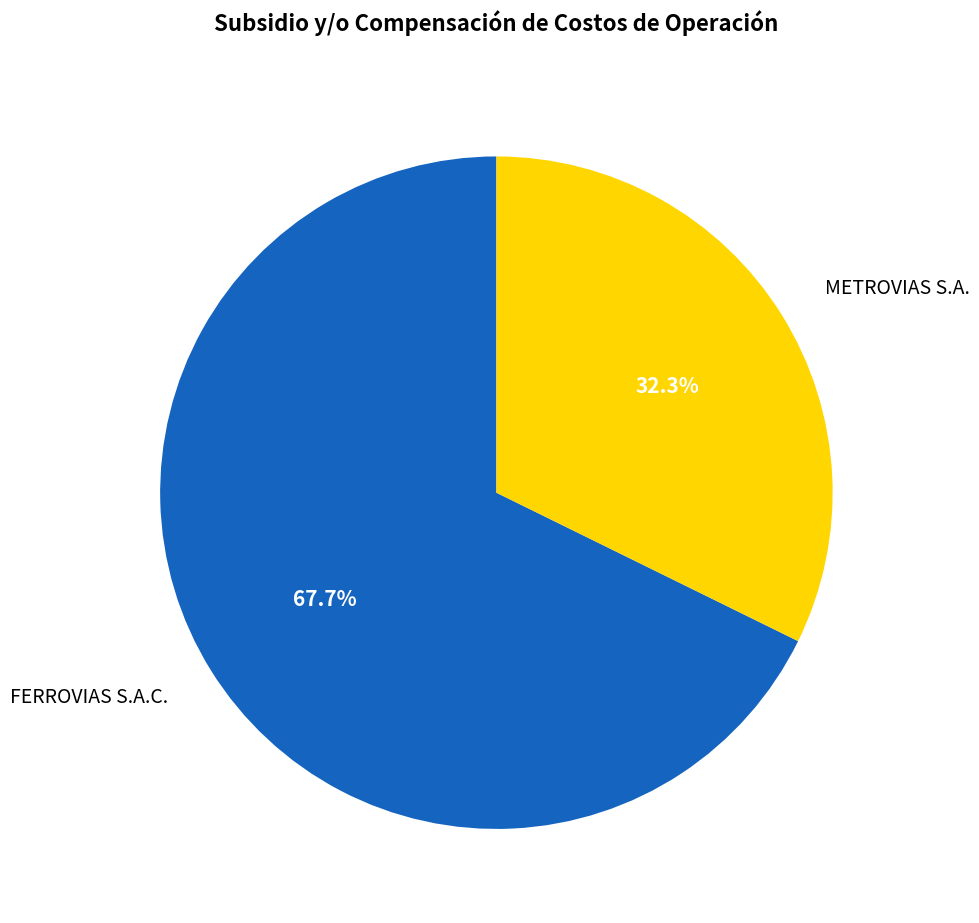

Between METROVIAS S.A. and FERROVIAS S.A.C., which is larger?

FERROVIAS S.A.C.